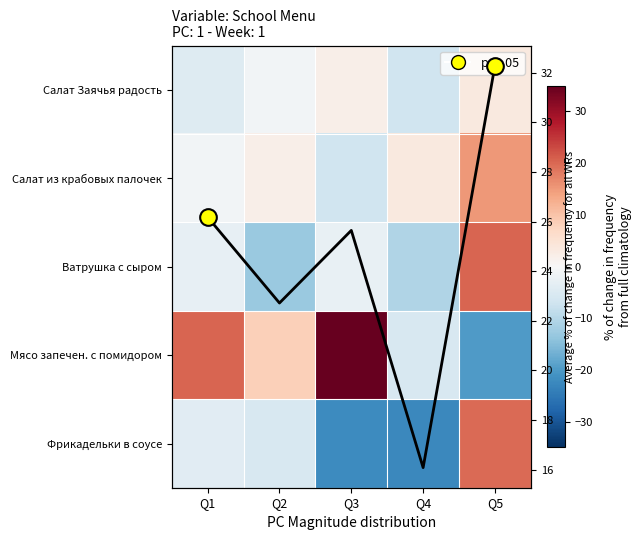

Rank the series by their maximum value, from highest to lowest.

Мясо запечен. с помидором, Ватрушка с сыром, Фрикадельки в соусе, Салат из крабовых палочек, Салат Заячья радость